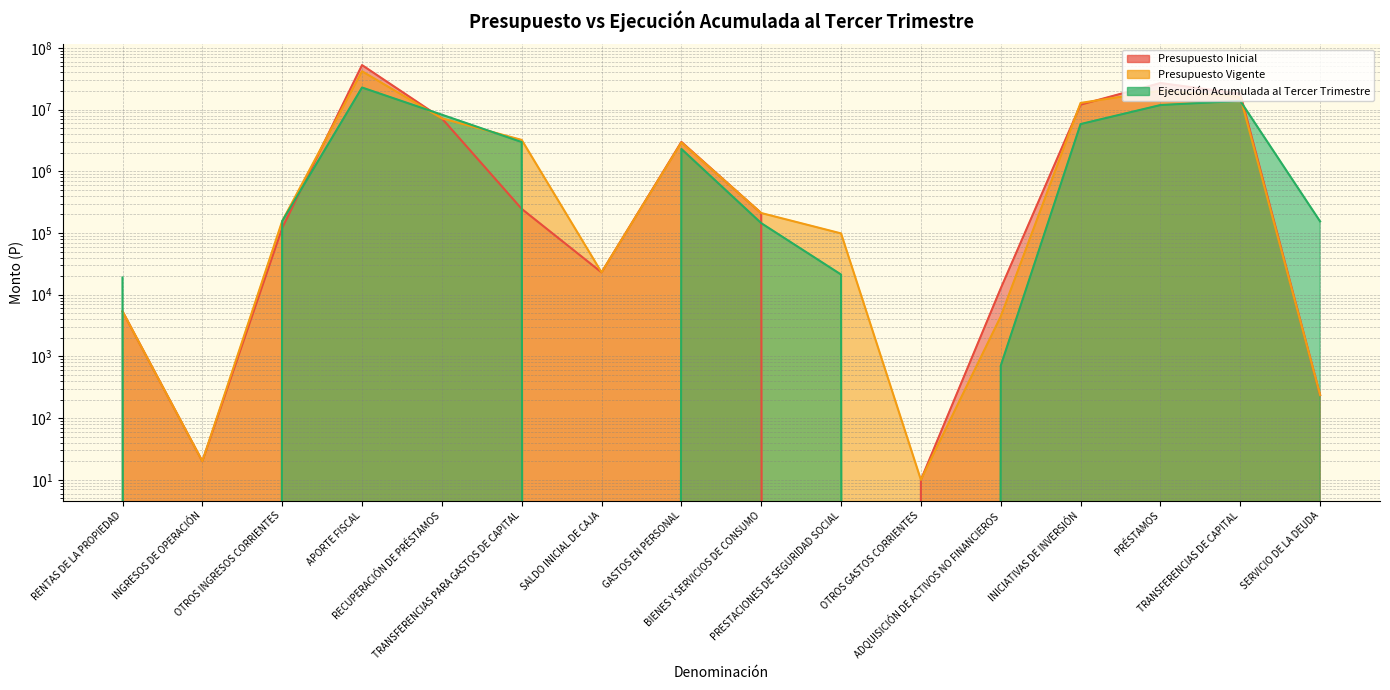

Between PRESTACIONES DE SEGURIDAD SOCIAL and SALDO INICIAL DE CAJA, which is larger?

SALDO INICIAL DE CAJA